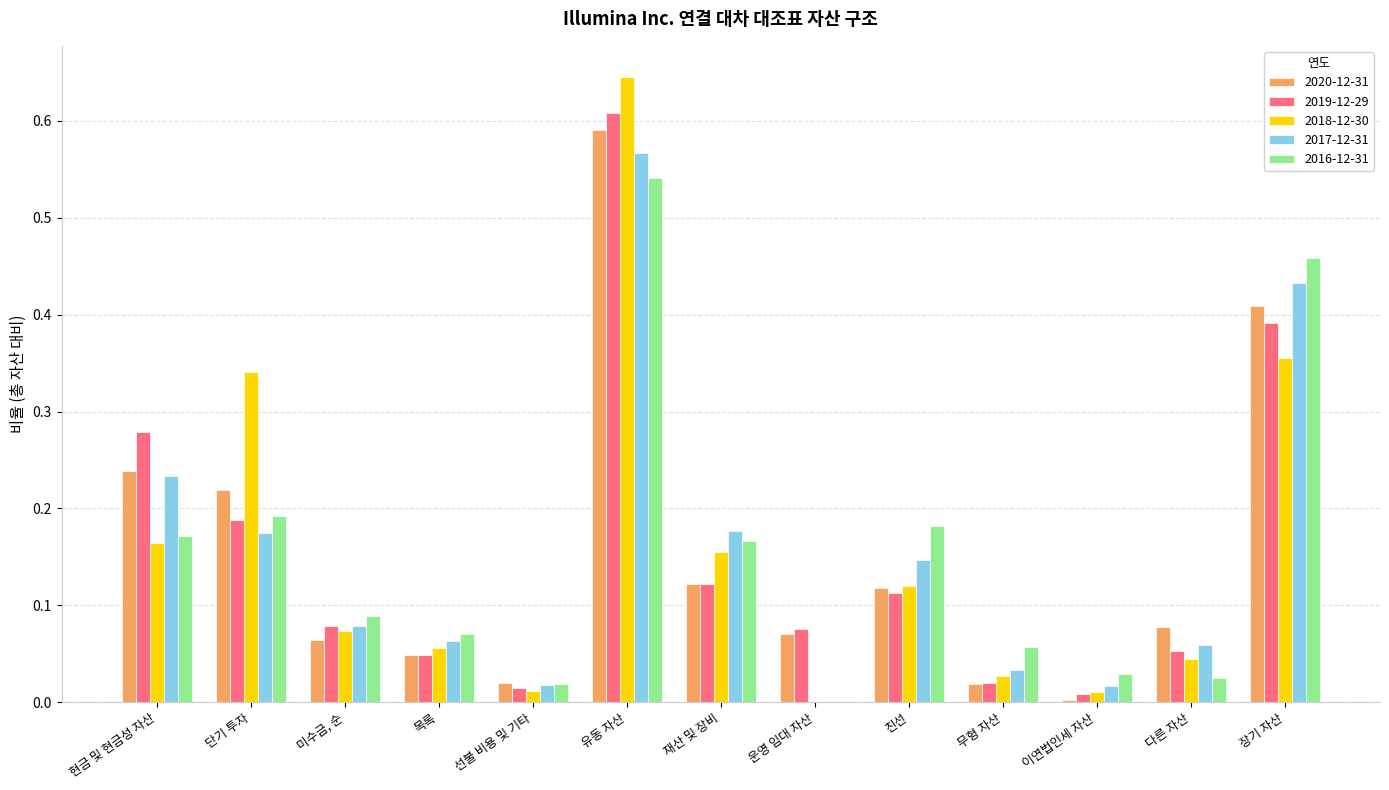

Is the value of 2020-12-31 at 목록 greater than the value of 2017-12-31 at 현금 및 현금성 자산?

No